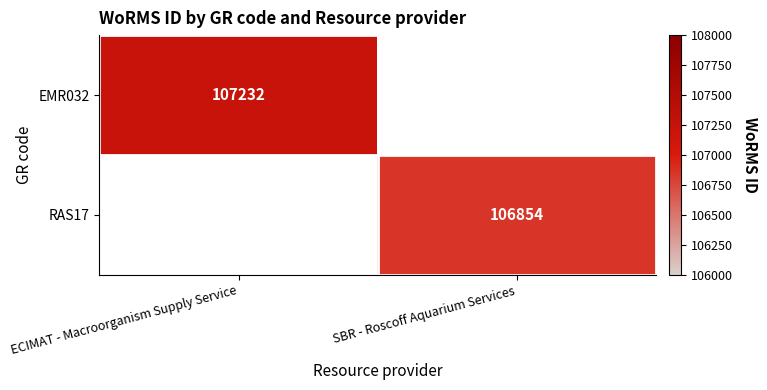

Is it true that RAS17 equals 175272 at SBR - Roscoff Aquarium Services?

False